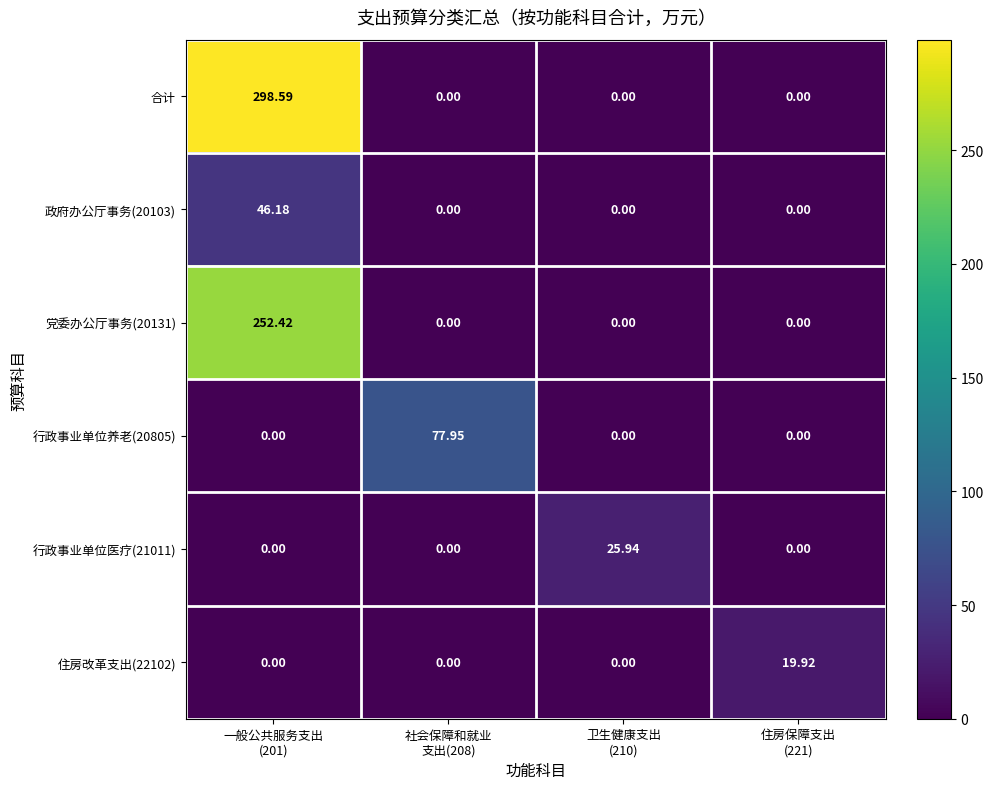

At how many categories does at least one series exceed 225?

1